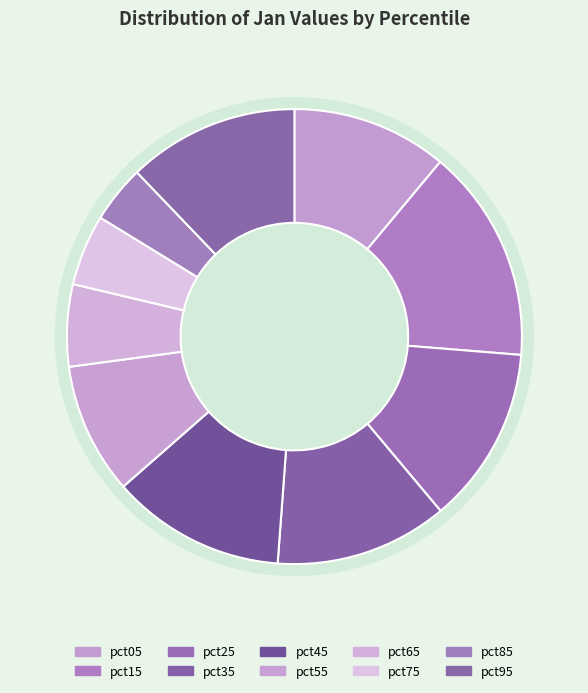

True or false: pct25 accounts for 22% of the total.

False